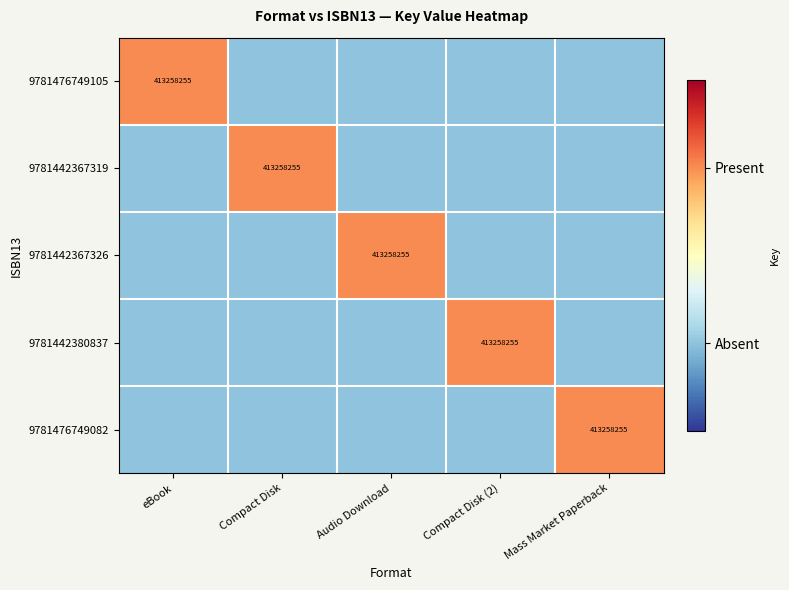

How many values in 9781476749082 are above zero?

1